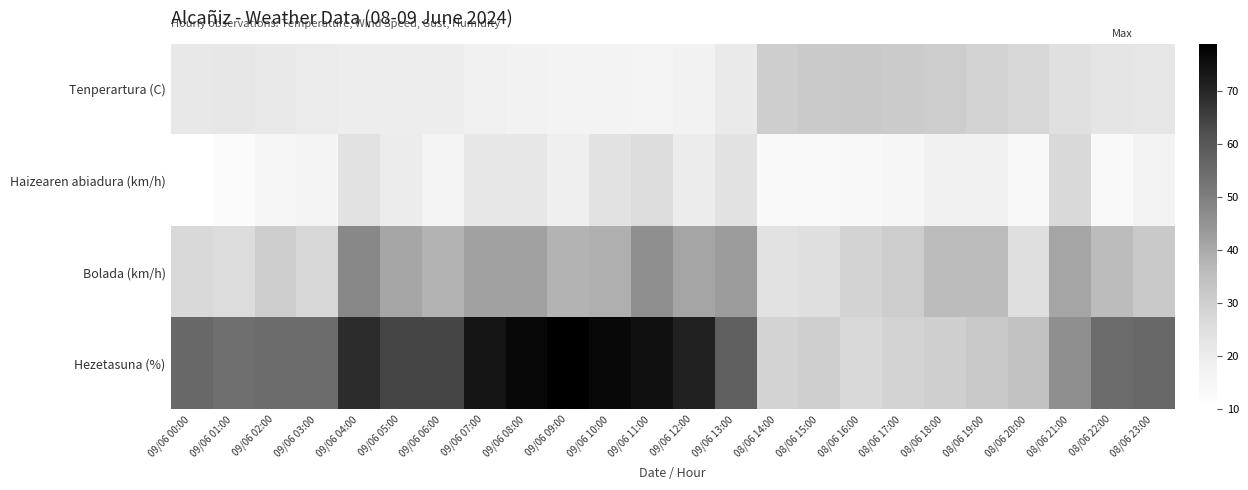

Reading left to right, what are all the values shown in this chart?

Tenperartura (C): 09/06 00:00=21.4	09/06 01:00=21.6	09/06 02:00=21.1	09/06 03:00=20.4	09/06 04:00=19.6	09/06 05:00=19.7	09/06 06:00=19.5	09/06 07:00=18.1	09/06 08:00=17.4	09/06 09:00=16.8	09/06 10:00=16.5	09/06 11:00=16.4	09/06 12:00=17.3	09/06 13:00=20.7	08/06 14:00=30.6	08/06 15:00=31.6	08/06 16:00=32.0	08/06 17:00=31.5	08/06 18:00=30.8	08/06 19:00=29.4	08/06 20:00=27.7	08/06 21:00=24.7	08/06 22:00=22.8	08/06 23:00=22.3
Haizearen abiadura (km/h): 09/06 00:00=10.0	09/06 01:00=12.0	09/06 02:00=15.0	09/06 03:00=16.0	09/06 04:00=24.0	09/06 05:00=20.0	09/06 06:00=16.0	09/06 07:00=22.0	09/06 08:00=22.0	09/06 09:00=19.0	09/06 10:00=24.0	09/06 11:00=26.0	09/06 12:00=20.0	09/06 13:00=24.0	08/06 14:00=13.0	08/06 15:00=13.0	08/06 16:00=14.0	08/06 17:00=15.0	08/06 18:00=18.0	08/06 19:00=18.0	08/06 20:00=14.0	08/06 21:00=27.0	08/06 22:00=13.0	08/06 23:00=17.0
Bolada (km/h): 09/06 00:00=27.0	09/06 01:00=26.0	09/06 02:00=31.0	09/06 03:00=28.0	09/06 04:00=48.0	09/06 05:00=41.0	09/06 06:00=38.0	09/06 07:00=42.0	09/06 08:00=42.0	09/06 09:00=38.0	09/06 10:00=39.0	09/06 11:00=46.0	09/06 12:00=41.0	09/06 13:00=43.0	08/06 14:00=24.0	08/06 15:00=25.0	08/06 16:00=29.0	08/06 17:00=31.0	08/06 18:00=36.0	08/06 19:00=36.0	08/06 20:00=25.0	08/06 21:00=41.0	08/06 22:00=36.0	08/06 23:00=32.0
Hezetasuna (%): 09/06 00:00=56.0	09/06 01:00=54.0	09/06 02:00=55.0	09/06 03:00=55.0	09/06 04:00=69.0	09/06 05:00=64.0	09/06 06:00=64.0	09/06 07:00=74.0	09/06 08:00=77.0	09/06 09:00=79.0	09/06 10:00=77.0	09/06 11:00=75.0	09/06 12:00=71.0	09/06 13:00=58.0	08/06 14:00=29.0	08/06 15:00=30.0	08/06 16:00=27.0	08/06 17:00=29.0	08/06 18:00=30.0	08/06 19:00=32.0	08/06 20:00=34.0	08/06 21:00=46.0	08/06 22:00=55.0	08/06 23:00=56.0